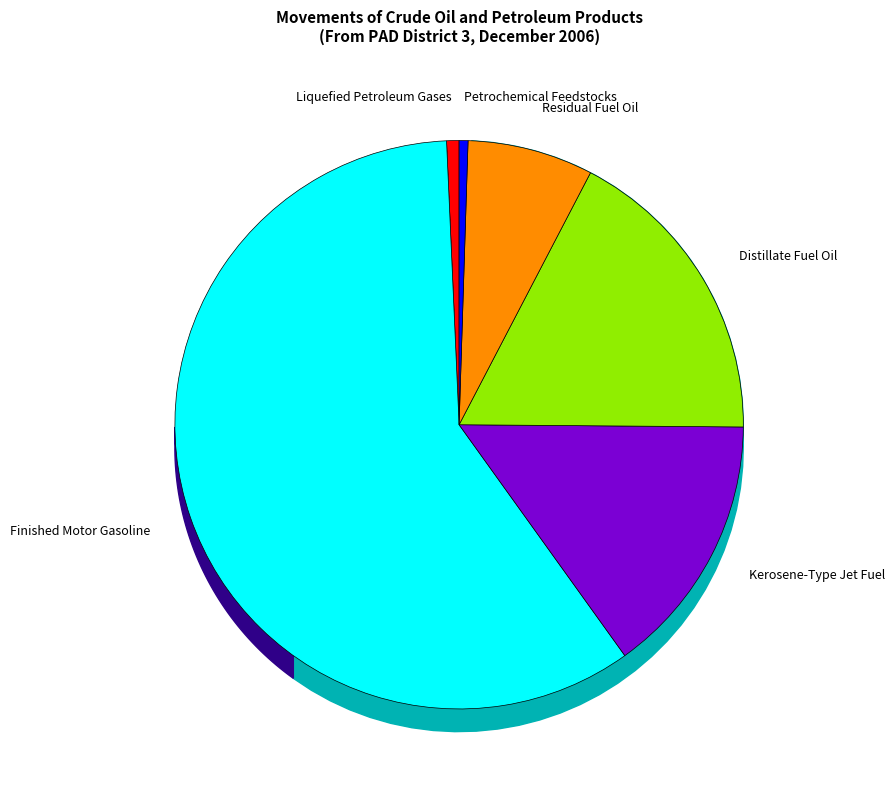

Is there any slice that represents more than half of the pie?

Yes